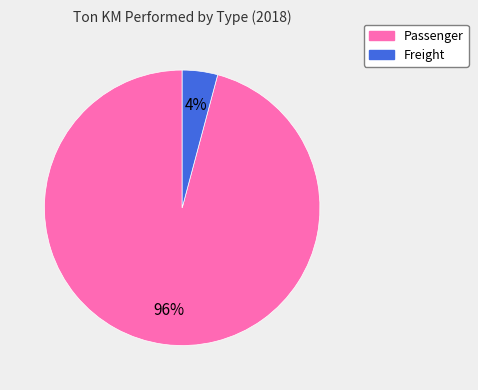

To the nearest percent, what is the average slice percentage?

50%